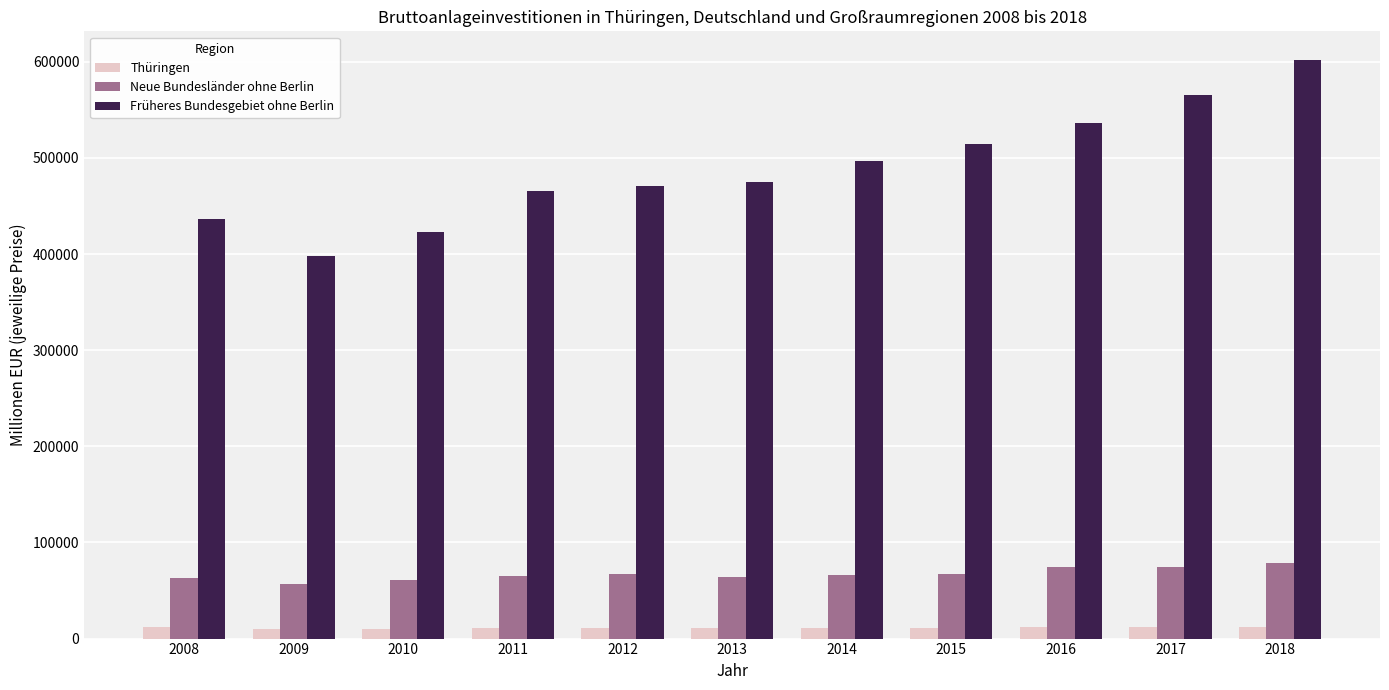

What is the difference between the maximum and second lowest values in the Früheres Bundesgebiet ohne Berlin series?

178974